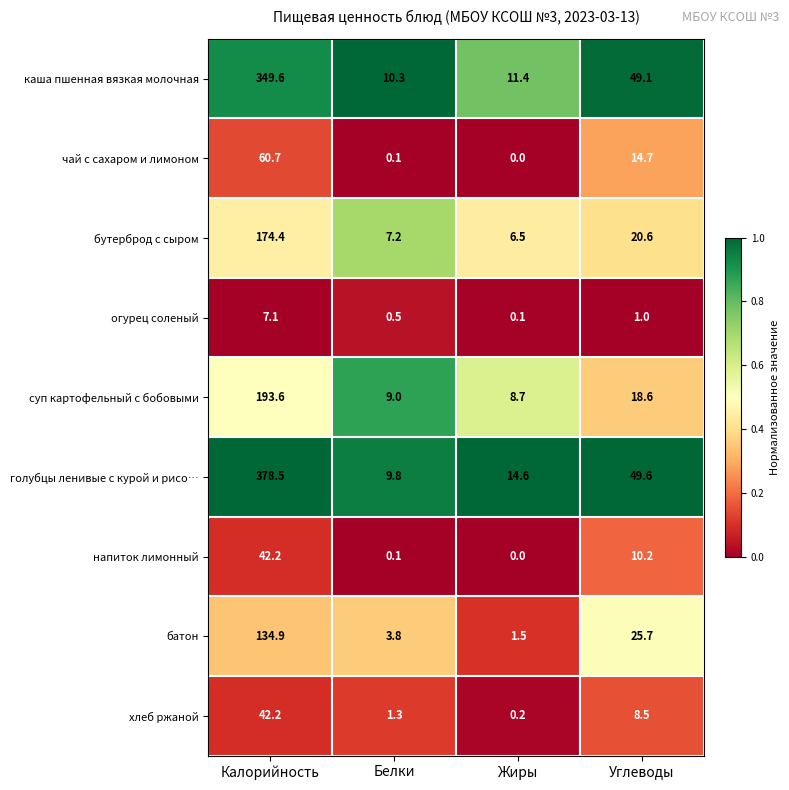

Rank the categories by суп картофельный с бобовыми value from lowest to highest.

Жиры, Белки, Углеводы, Калорийность